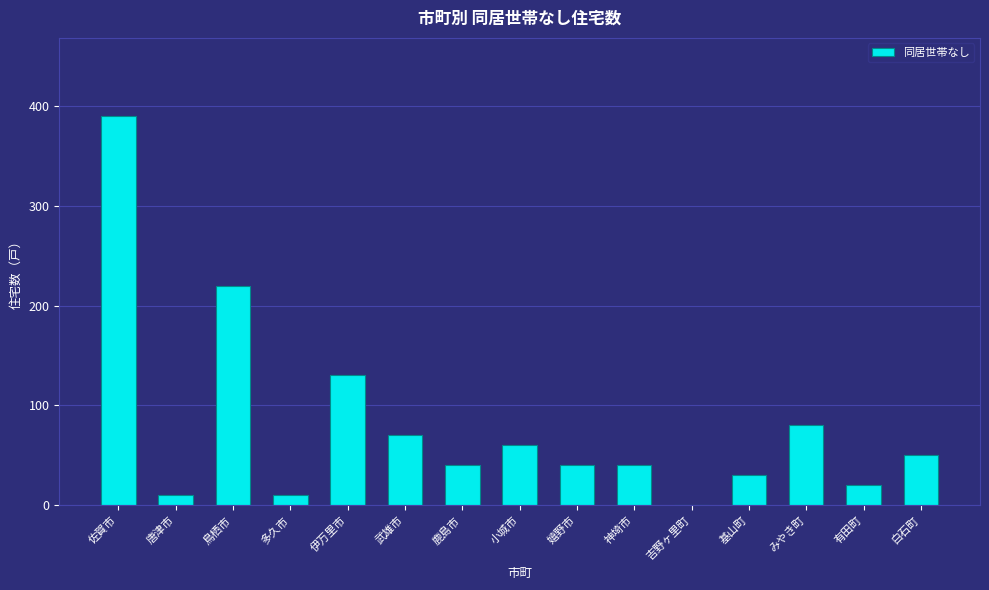

Reading left to right, what are all the values shown in this chart?

佐賀市=390	唐津市=10	鳥栖市=220	多久市=10	伊万里市=130	武雄市=70	鹿島市=40	小城市=60	嬉野市=40	神埼市=40	吉野ヶ里町=0	基山町=30	みやき町=80	有田町=20	白石町=50